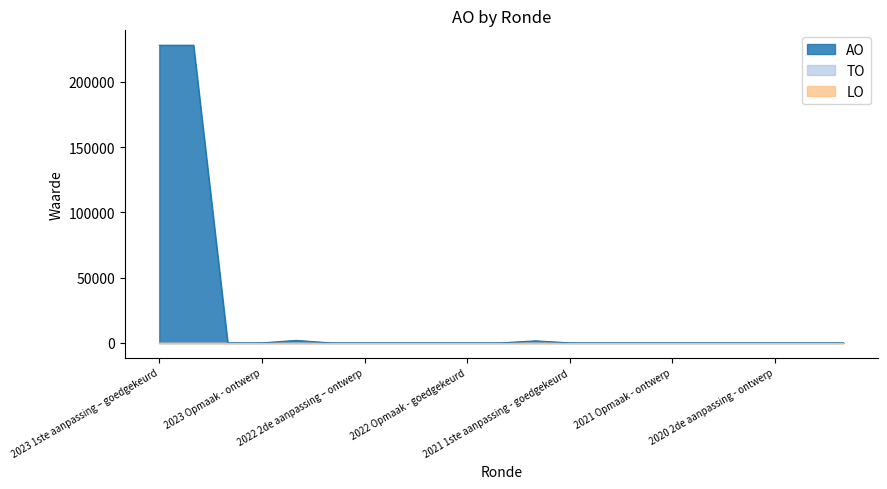

At 2022 1ste aanpassing – ontwerp, list the series in order from smallest to largest.

AO, TO, LO